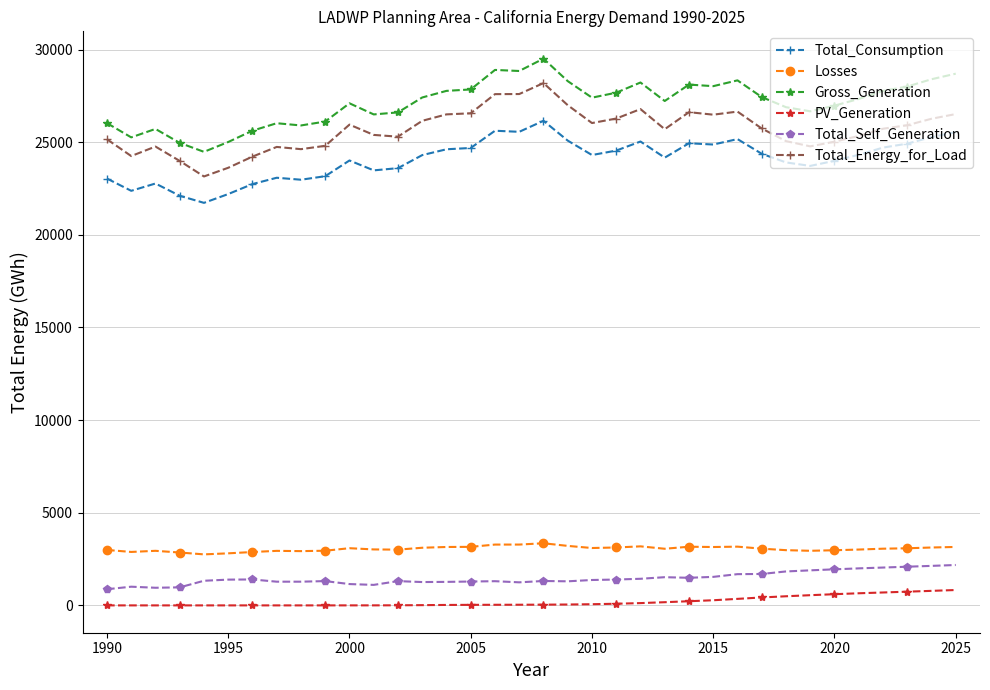

True or false: Total_Consumption and PV_Generation intersect in this chart.

False